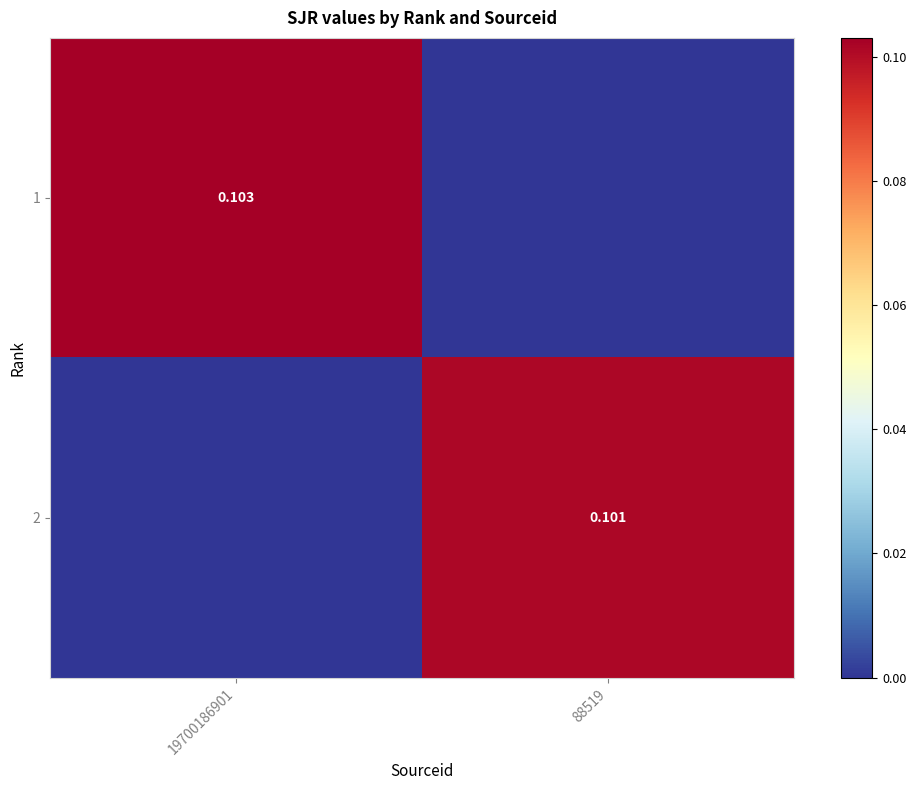

Is the value of 1 at 19700186901 greater than the value of 2 at 88519?

Yes